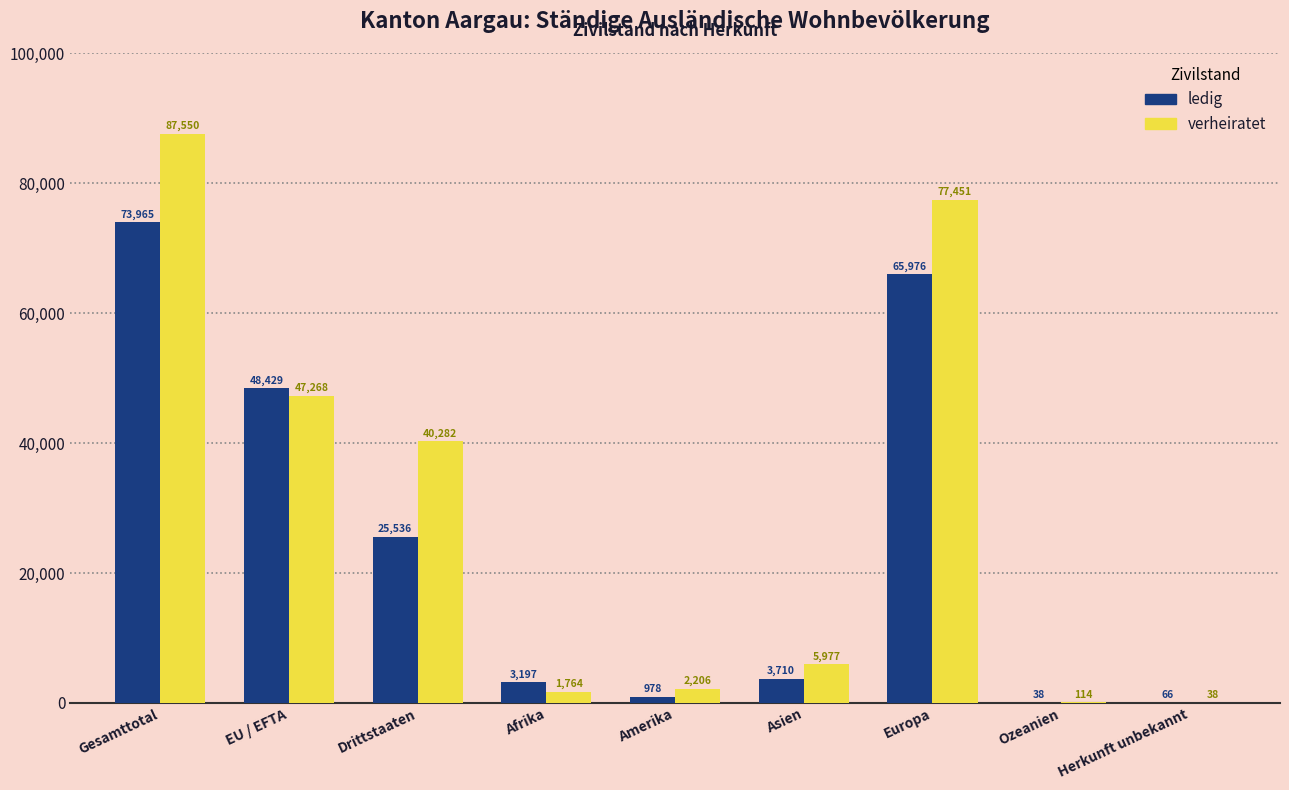

Reading left to right, transcribe all the data shown in this chart.

ledig: Gesamttotal=73965	EU / EFTA=48429	Drittstaaten=25536	Afrika=3197	Amerika=978	Asien=3710	Europa=65976	Ozeanien=38	Herkunft unbekannt=66
verheiratet: Gesamttotal=87550	EU / EFTA=47268	Drittstaaten=40282	Afrika=1764	Amerika=2206	Asien=5977	Europa=77451	Ozeanien=114	Herkunft unbekannt=38